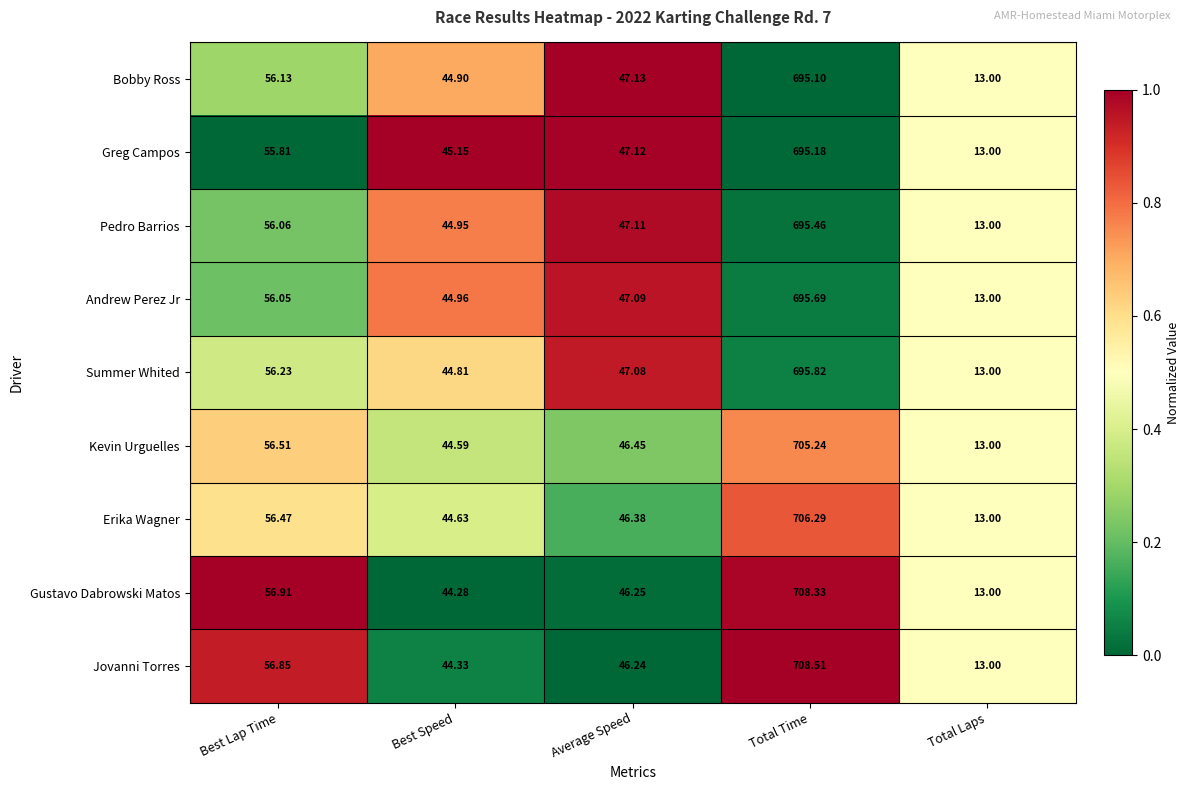

What is the difference between the highest and lowest values at Best Speed?

0.9